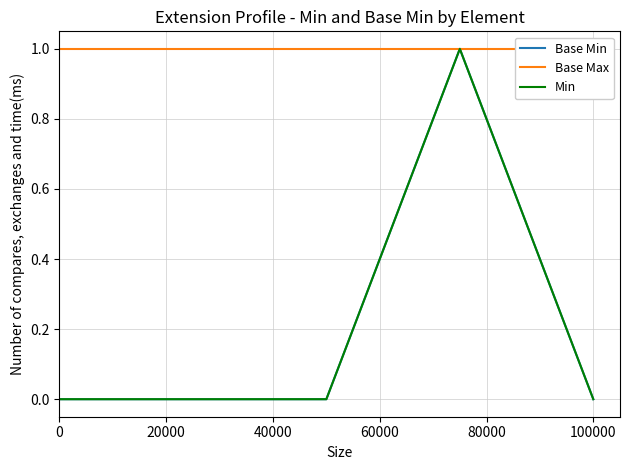

Is the value of Base Min at 0 greater than the value of Base Max at 100000?

No